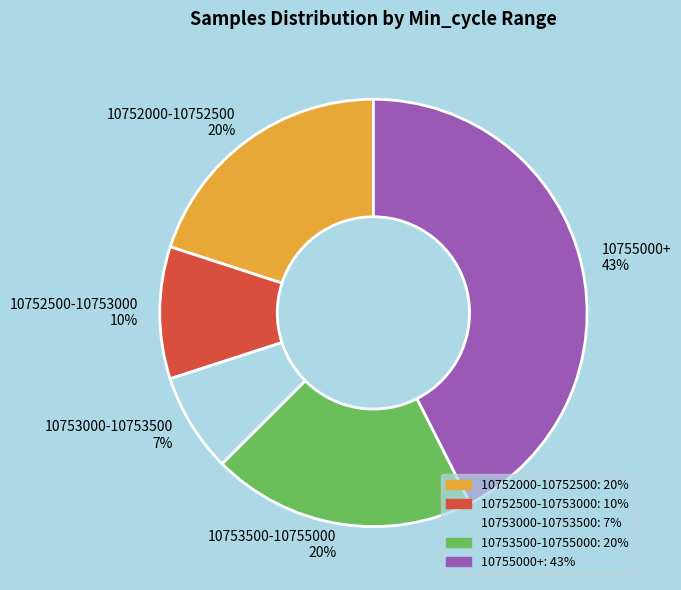

To the nearest percent, what is the average slice percentage?

20%